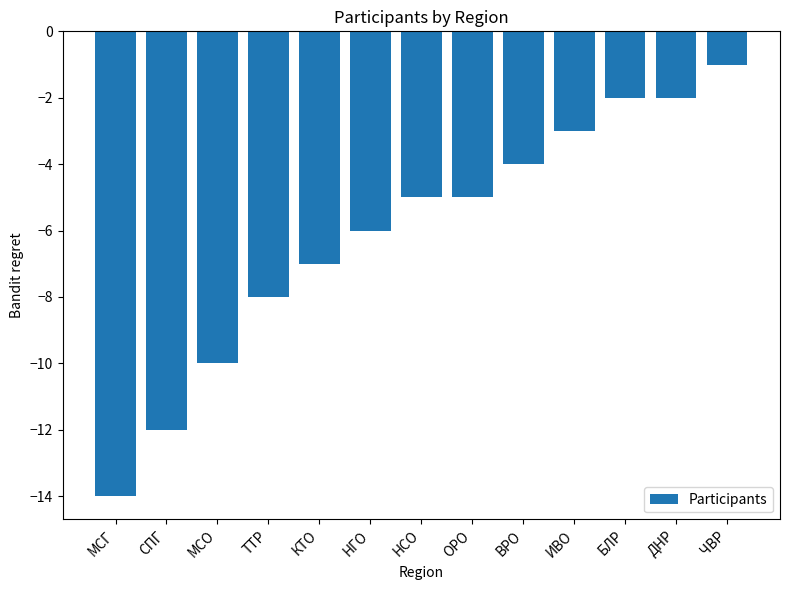

What is the value of the 5th bar from the left?

-7